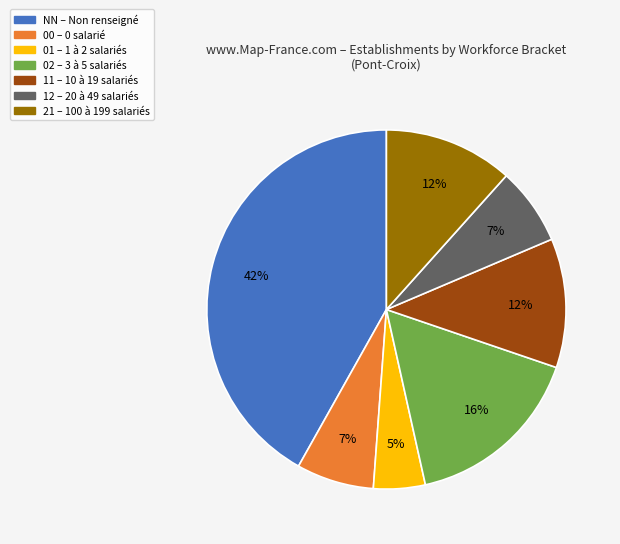

Which slice is the largest?

NN